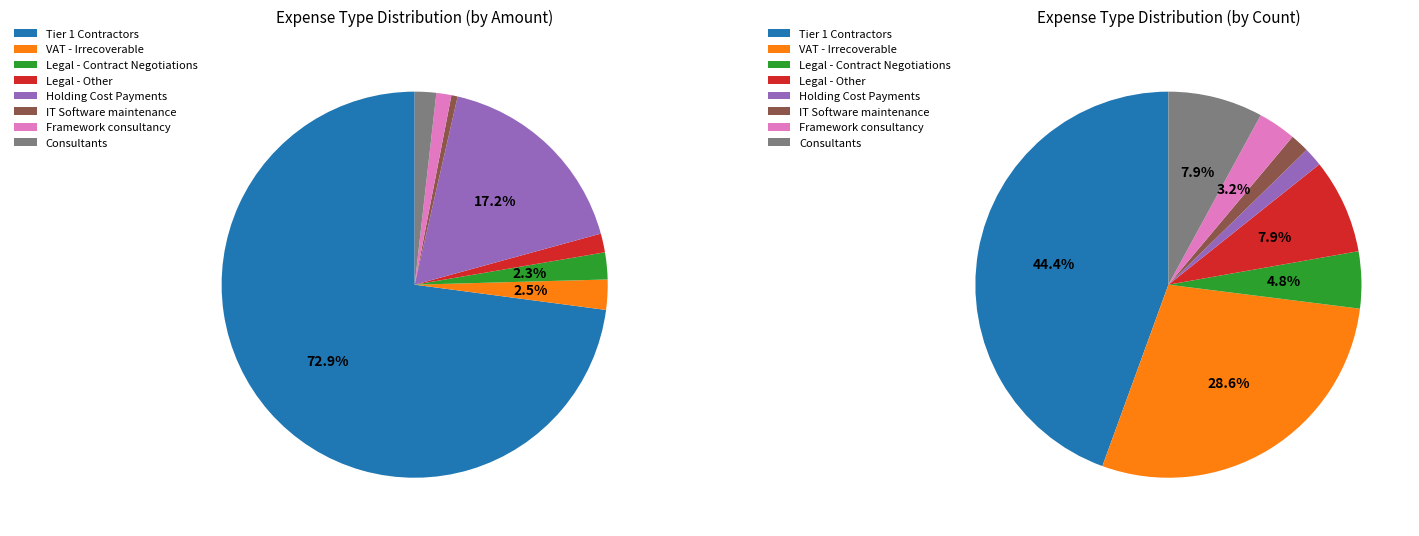

What is the majority slice?

Tier 1 Contractors